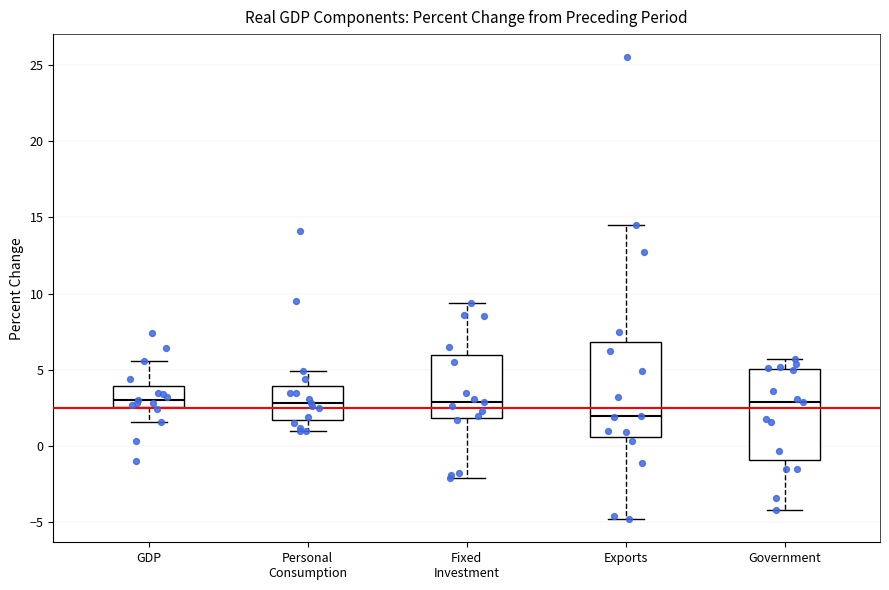

Reading left to right, read every box against the y-axis: the position of its median line, the range the box covers, and the ends of its whiskers. The values are not printed on the chart, so give them approximately, as read against the axis.

GDP: median 3.0, box 2.5 to 4.0, whiskers 1.5 to 5.5
Personal Consumption: median 3.0, box 1.5 to 4.0, whiskers 1.0 to 5.0
Fixed Investment: median 3.0, box 2.0 to 6.0, whiskers -2.0 to 9.5
Exports: median 2.0, box 0.5 to 7.0, whiskers -5.0 to 14.5
Government: median 3.0, box -1.0 to 5.0, whiskers -4.0 to 5.5